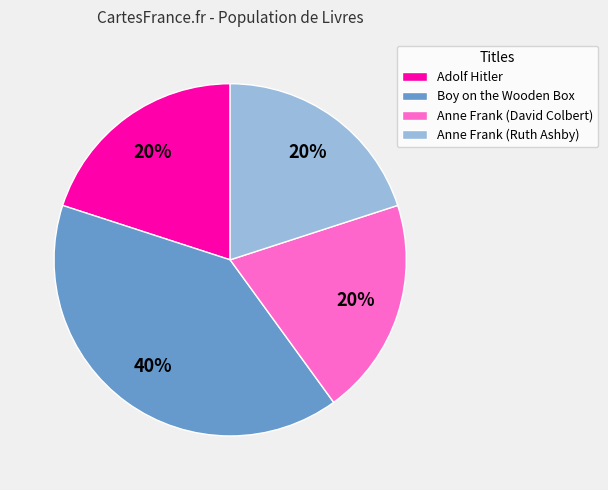

Combined, do Boy on the Wooden Box and Anne Frank (David Colbert) account for over 50%?

Yes